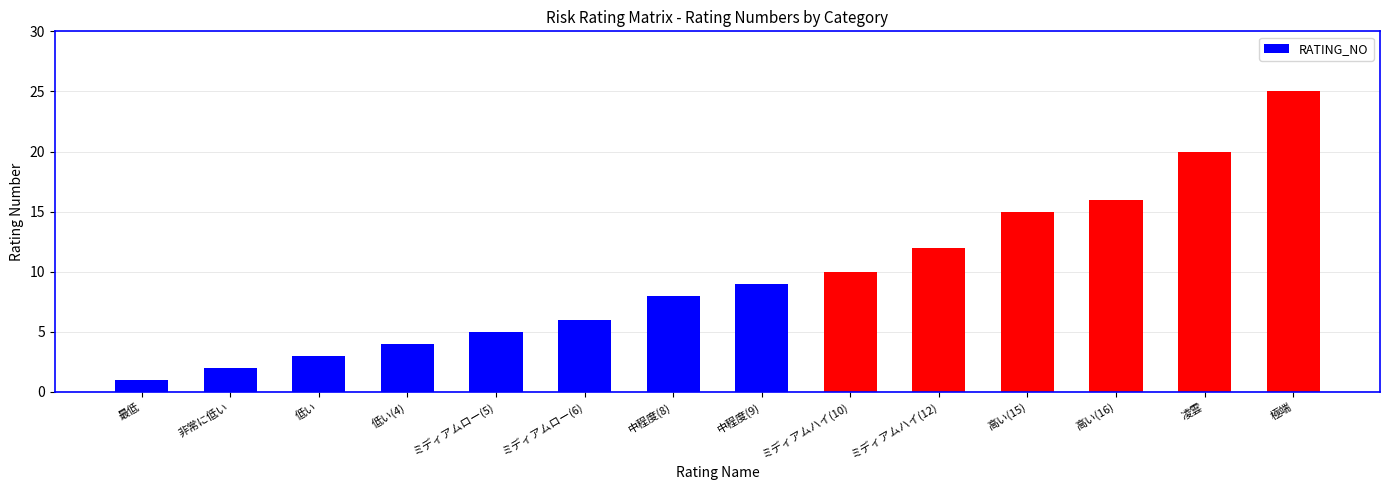

How many values are below 9?

7